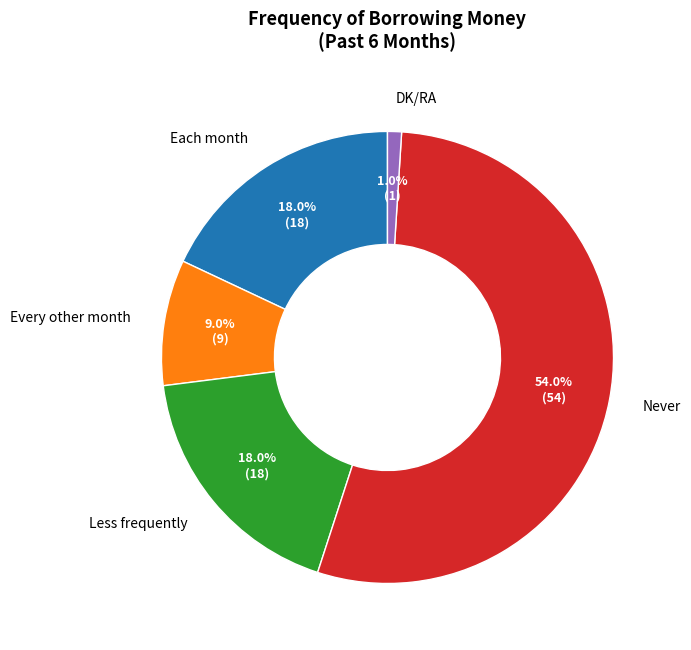

To the nearest percent, what is the difference between the largest and smallest slice percentages?

53%